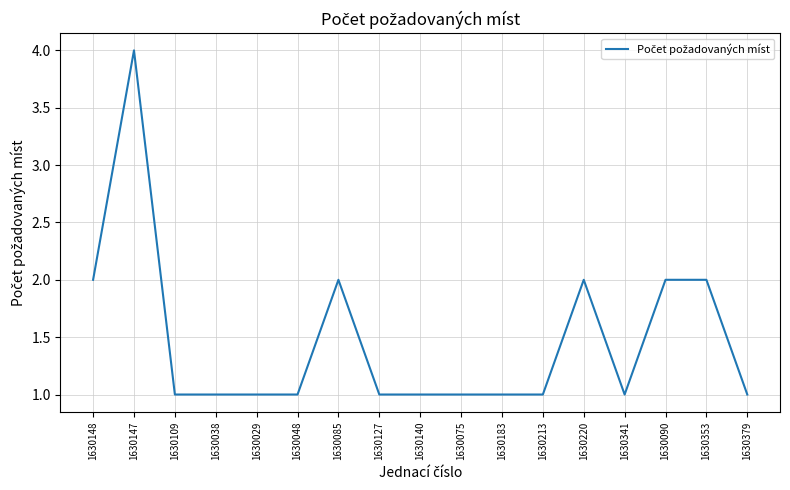

At which category does the chart reach its peak across all series?

1630147